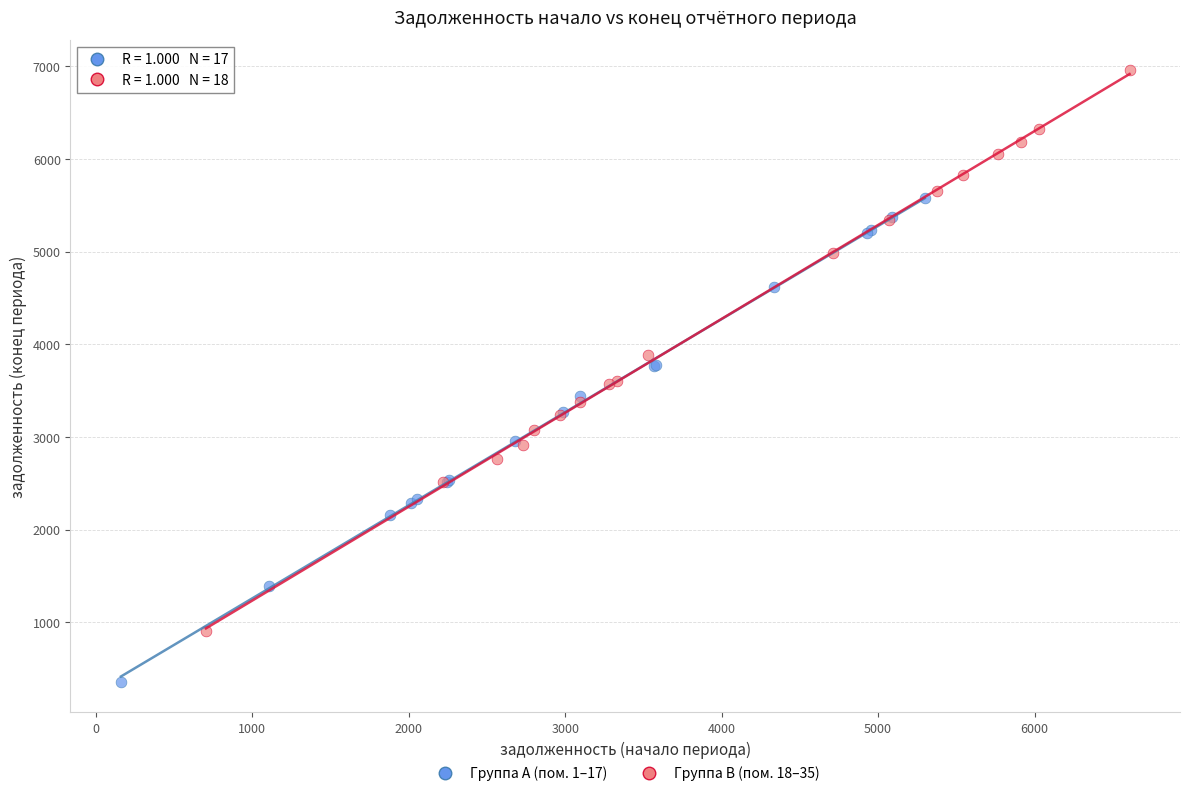

Which series has the largest Y range (max minus min)?

Группа B (пом. 18–35)